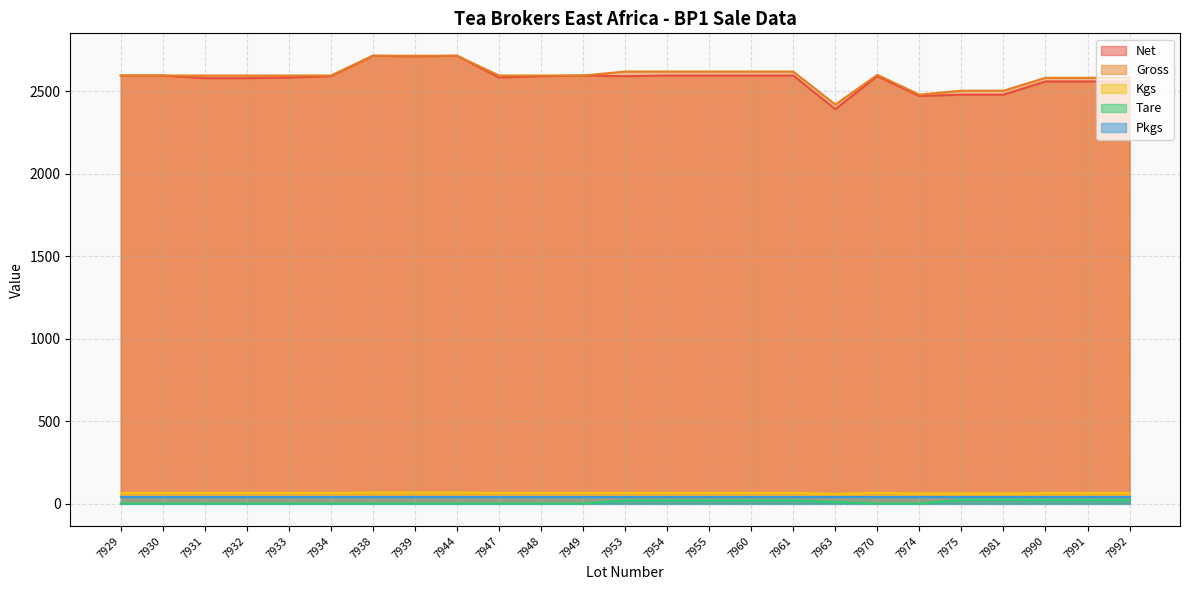

How many data points does each series have?

25